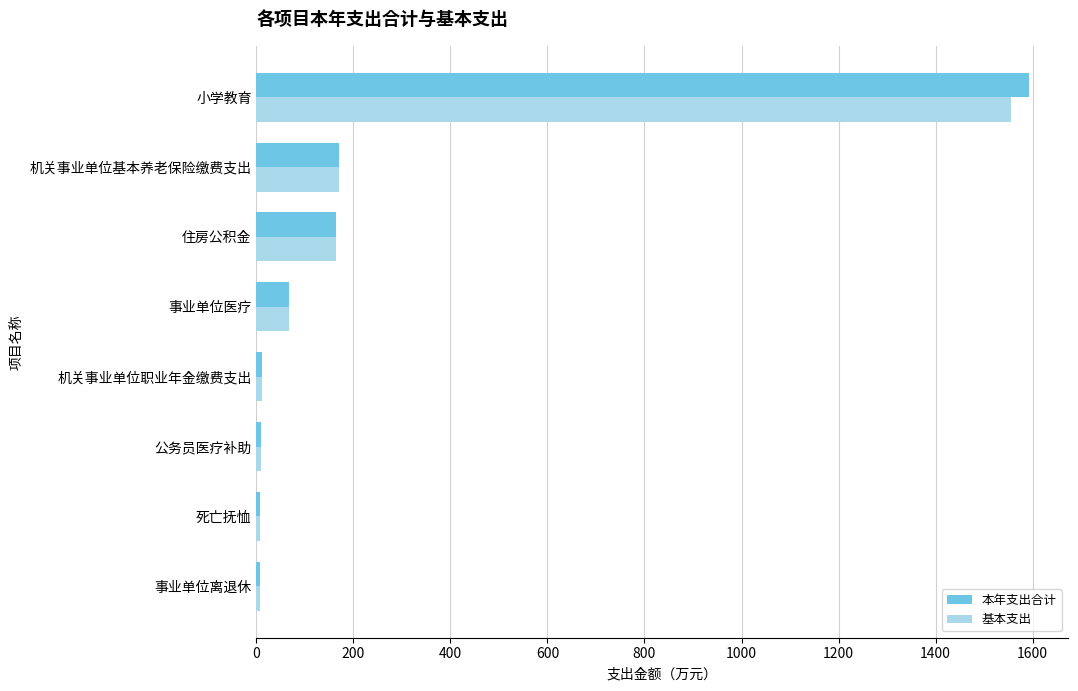

The value of 本年支出合计 at 住房公积金 is 164.3. True or false?

True